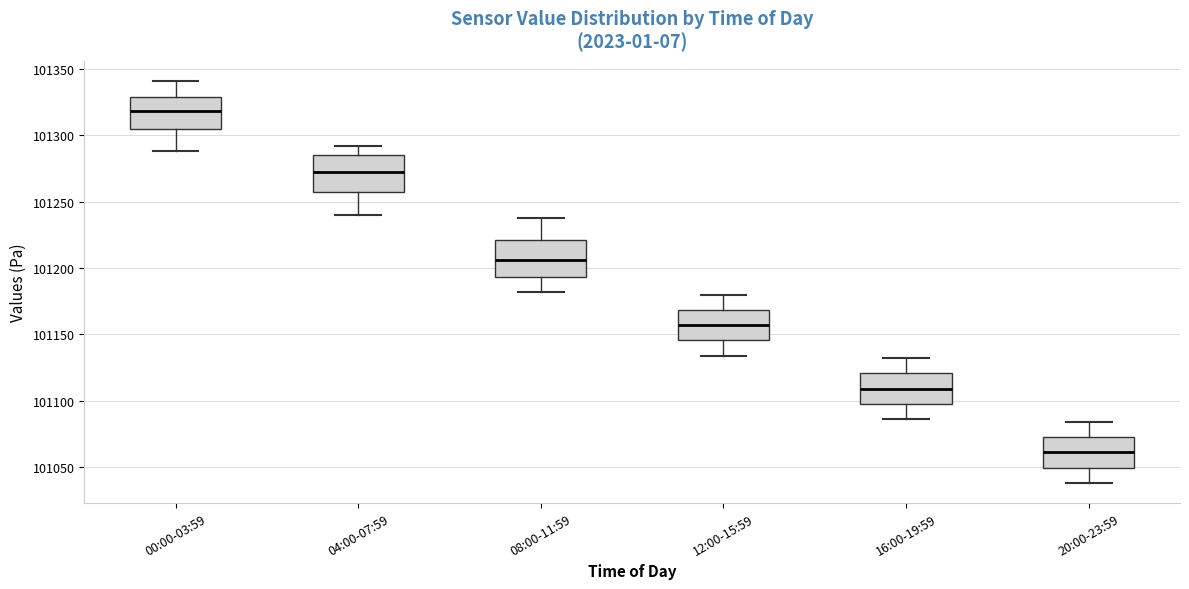

Reading left to right, transcribe this box plot: for each box, give where its median line is, the range the box spans, and where its two whiskers end, as read against the y-axis. The values are not printed on the chart, so give them approximately, as read against the axis.

00:00-03:59: median 101320, box 101305 to 101330, whiskers 101290 to 101340
04:00-07:59: median 101270, box 101255 to 101285, whiskers 101240 to 101290
08:00-11:59: median 101205, box 101195 to 101220, whiskers 101180 to 101240
12:00-15:59: median 101155, box 101145 to 101170, whiskers 101135 to 101180
16:00-19:59: median 101110, box 101100 to 101120, whiskers 101085 to 101130
20:00-23:59: median 101060, box 101050 to 101075, whiskers 101040 to 101085